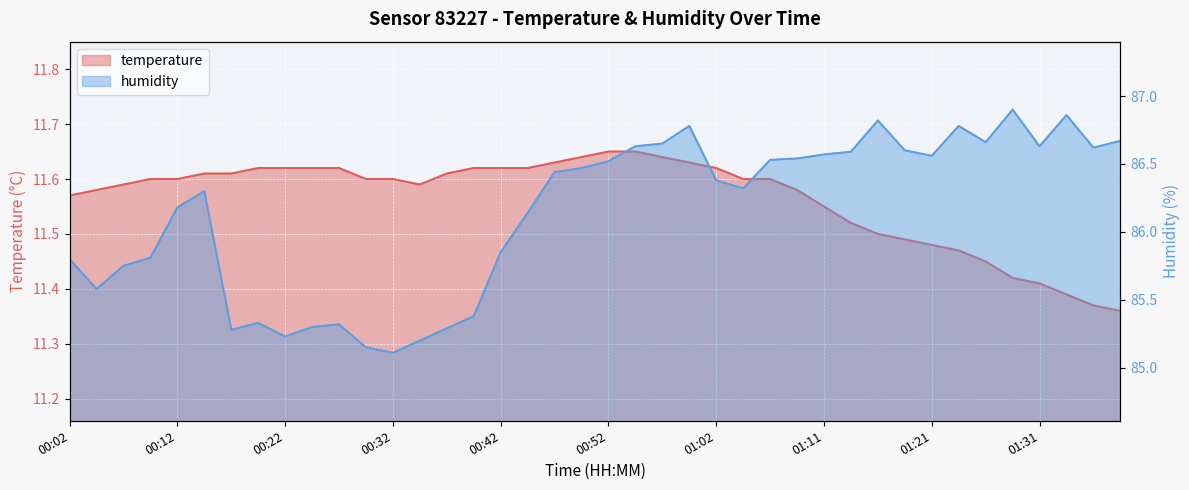

In temperature, how many points are lower than both neighbors (excluding endpoints)?

1